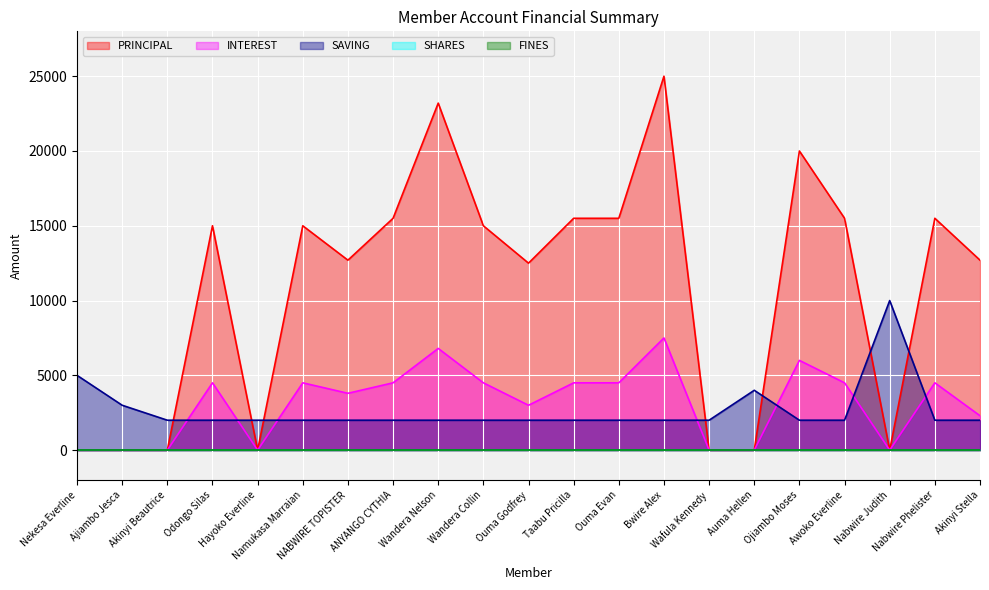

Which category has the lowest value in the PRINCIPAL series?

Nekesa Everline